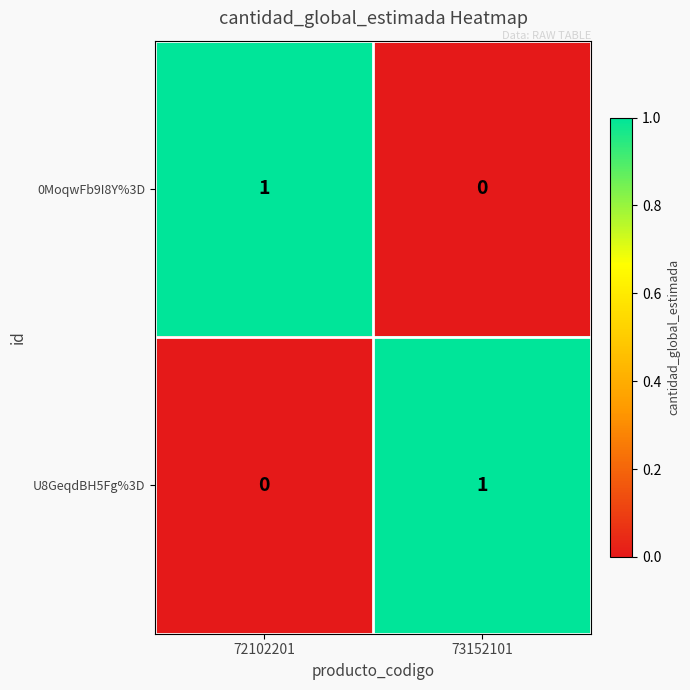

Where is U8GeqdBH5Fg%3D nearest to the value 0?

72102201